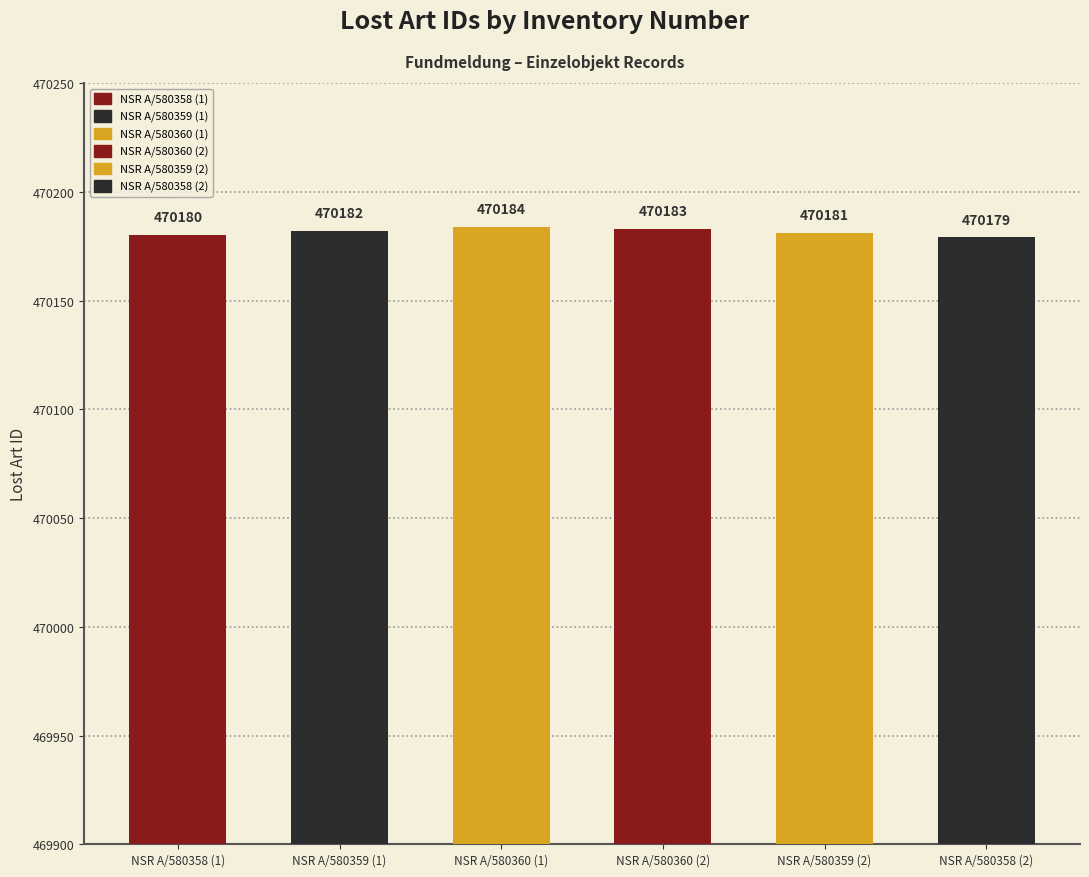

Reading left to right, what are all the values shown in this chart?

470180	470182	470184	470183	470181	470179